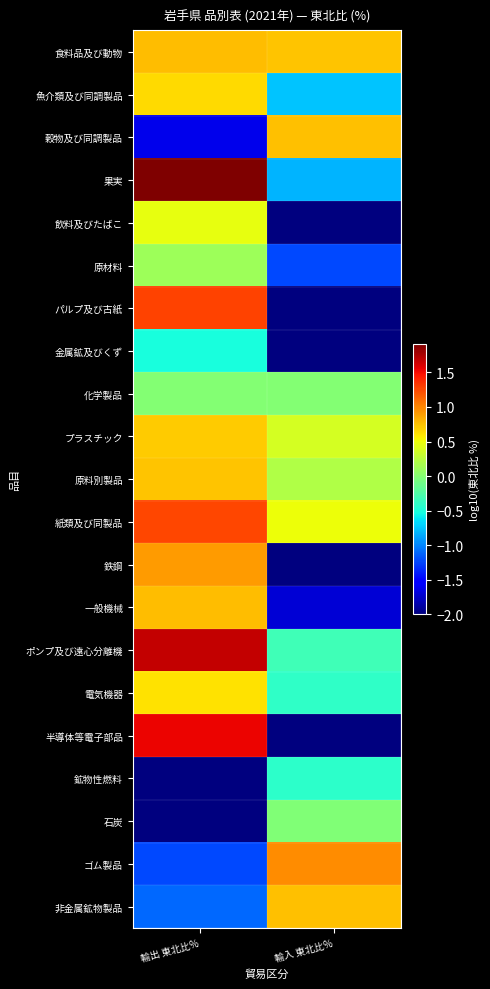

What is the spread (max minus min) of values at 輸出 東北比%?

3.9